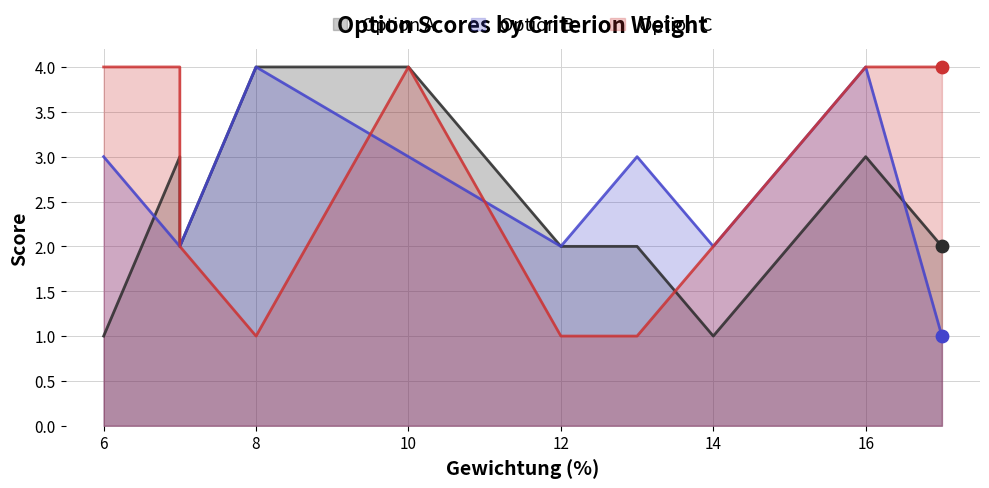

What is the total value across all series at 6?

8